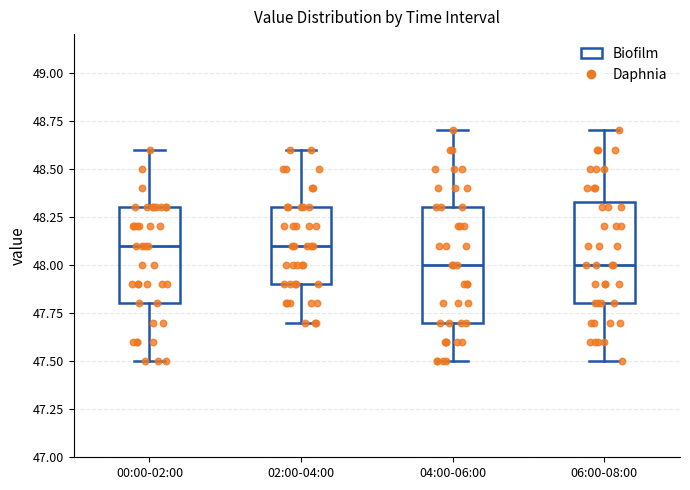

Where is the upper edge of the box for 06:00-08:00 on the y-axis? The values are not printed on the chart, so give them approximately, as read against the axis.

48.35